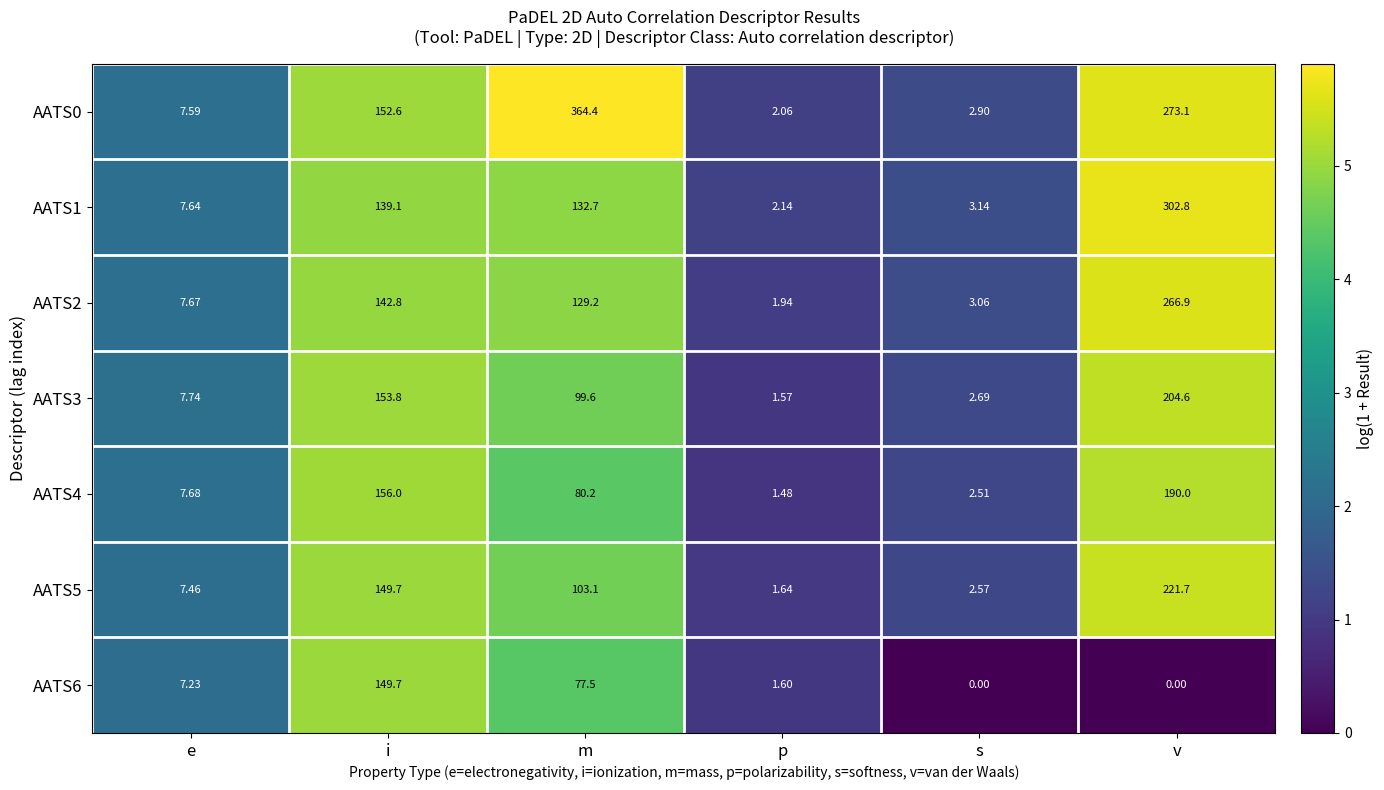

At which label does AATS4 reach its minimum?

p